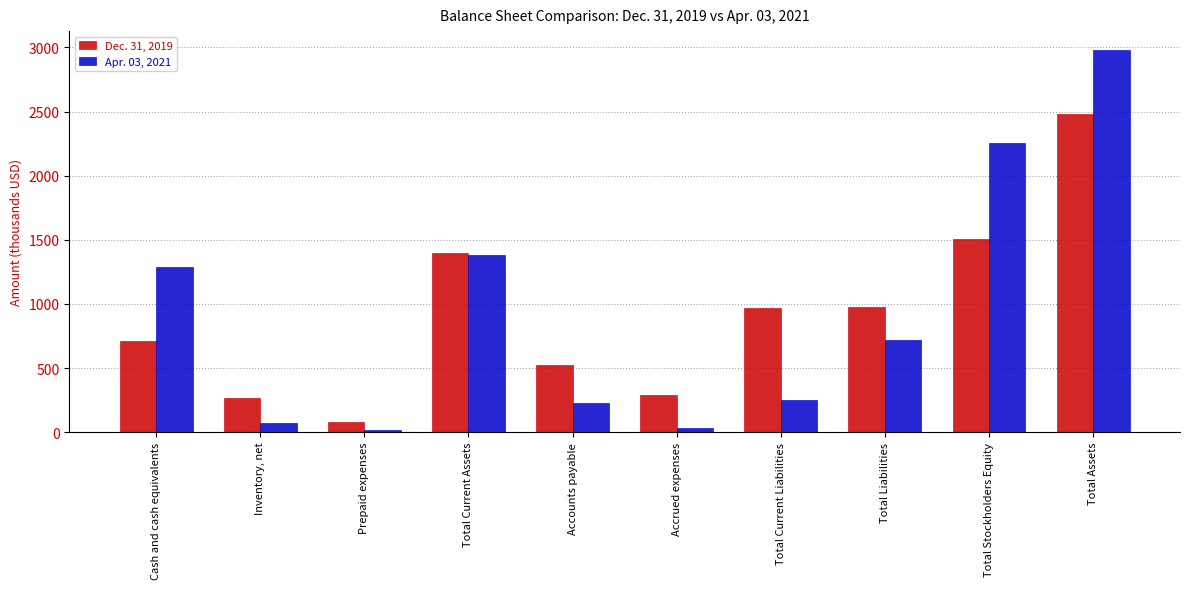

Between Cash and cash equivalents and Inventory, net, which series saw the biggest shift?

Apr. 03, 2021